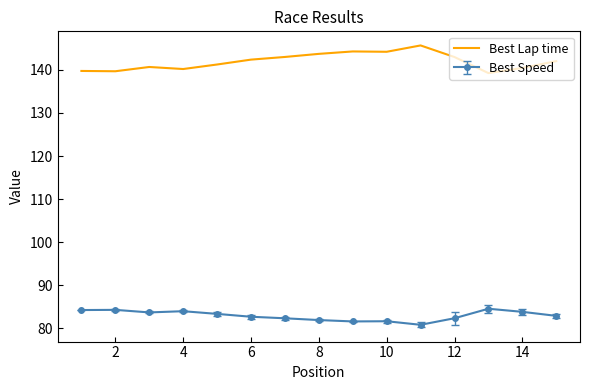

What is the lowest value of the Best Speed series?

80.8